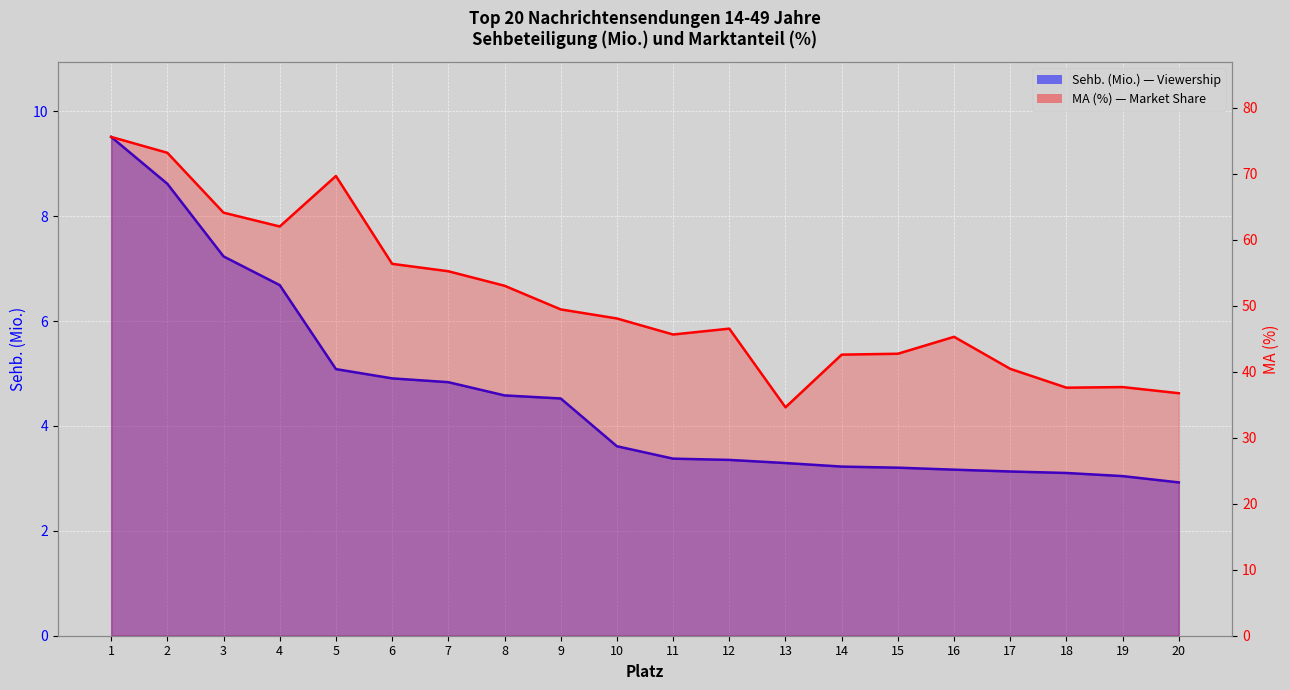

What is the total value across all series at 8?

57.6